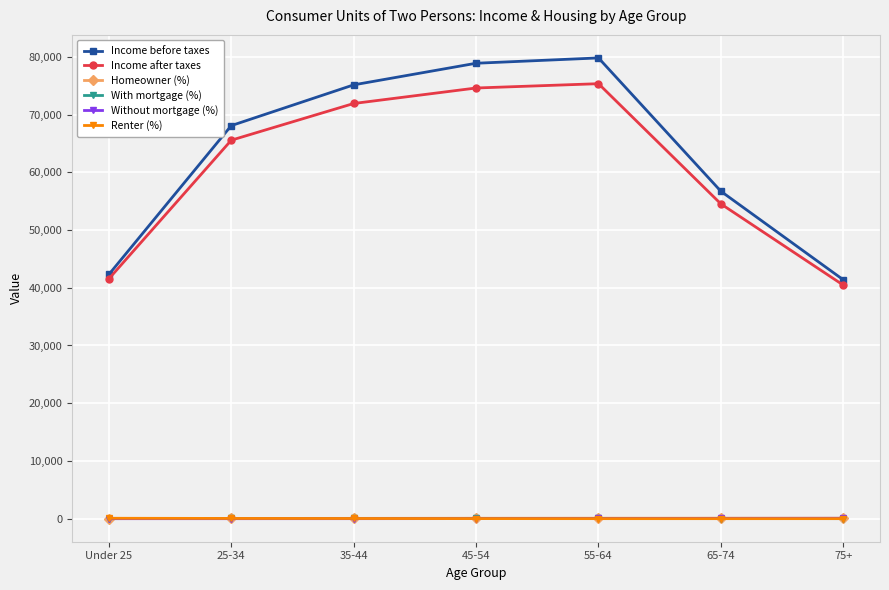

What is the highest value of the Without mortgage (%) series?

73